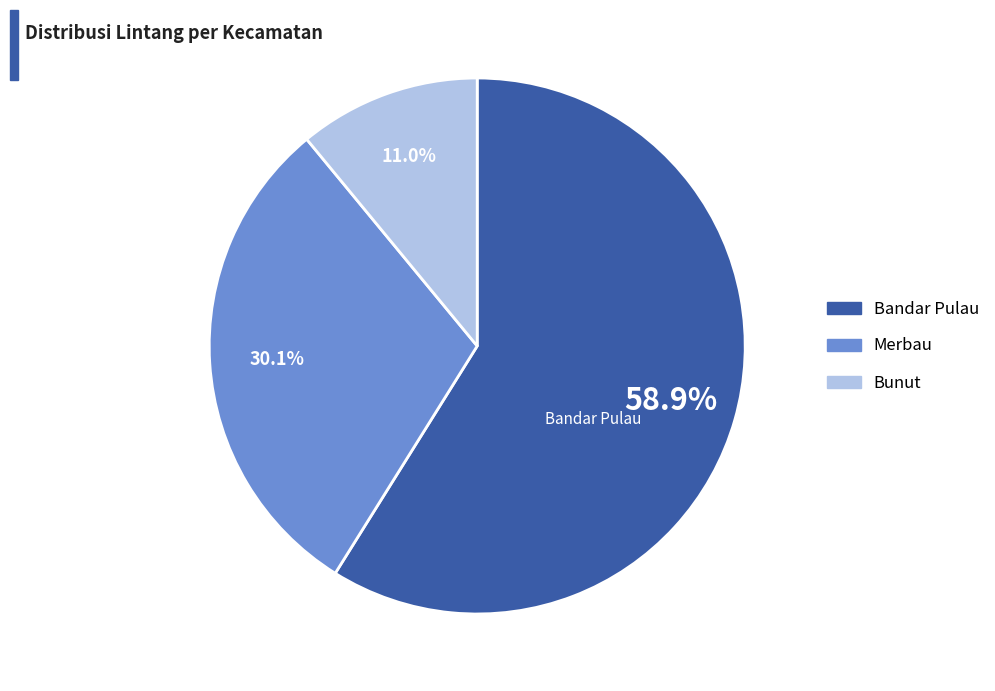

Is it true that Merbau is 35% of the pie?

False